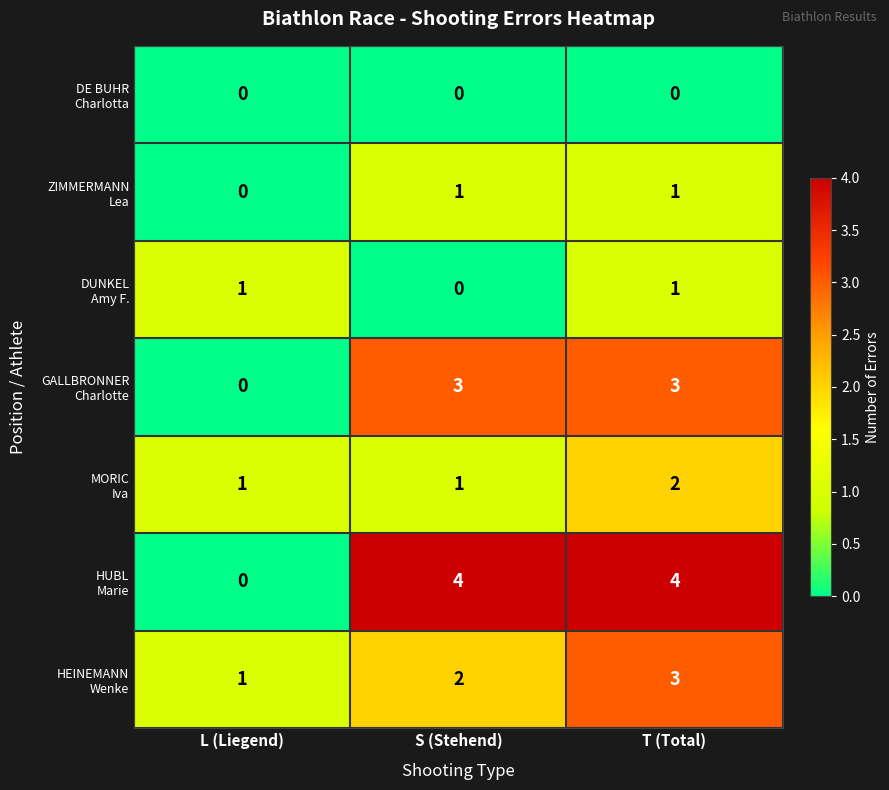

What is the greatest value displayed?

4